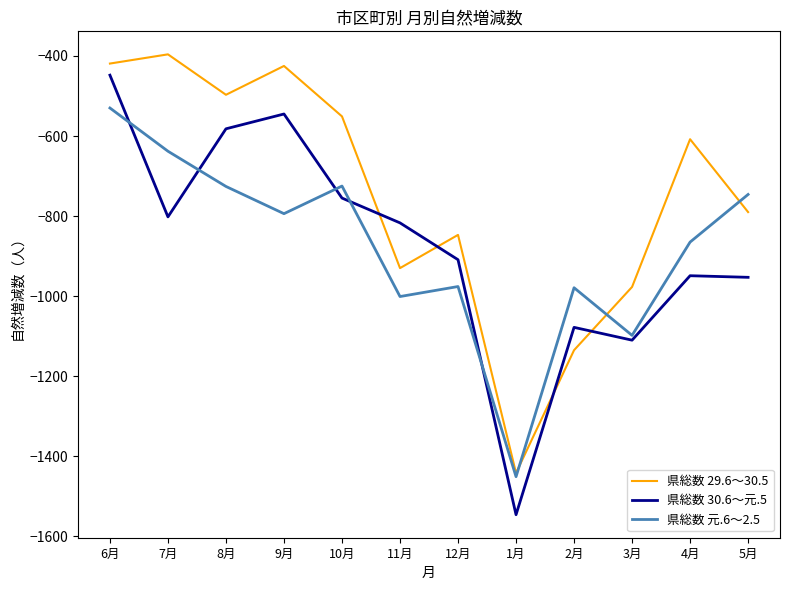

Rank the series by their maximum value, from highest to lowest.

県総数 29.6～30.5, 県総数 30.6～元.5, 県総数 元.6～2.5